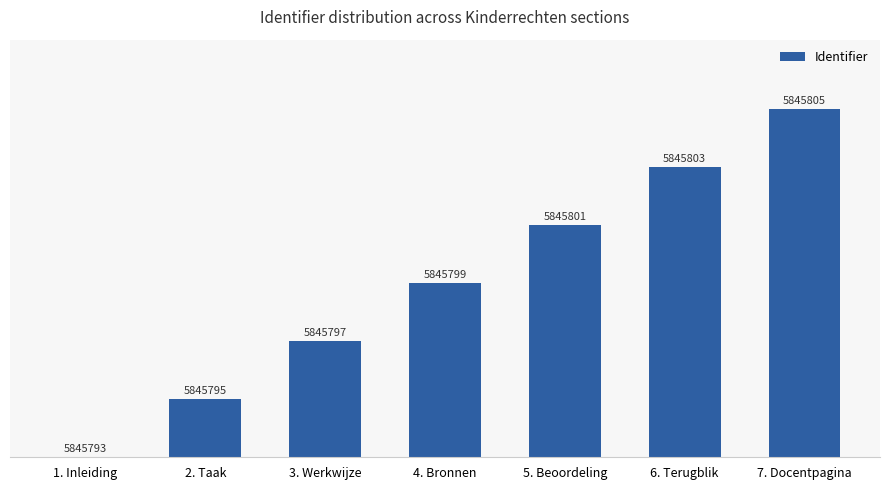

Are the bars horizontal?

No